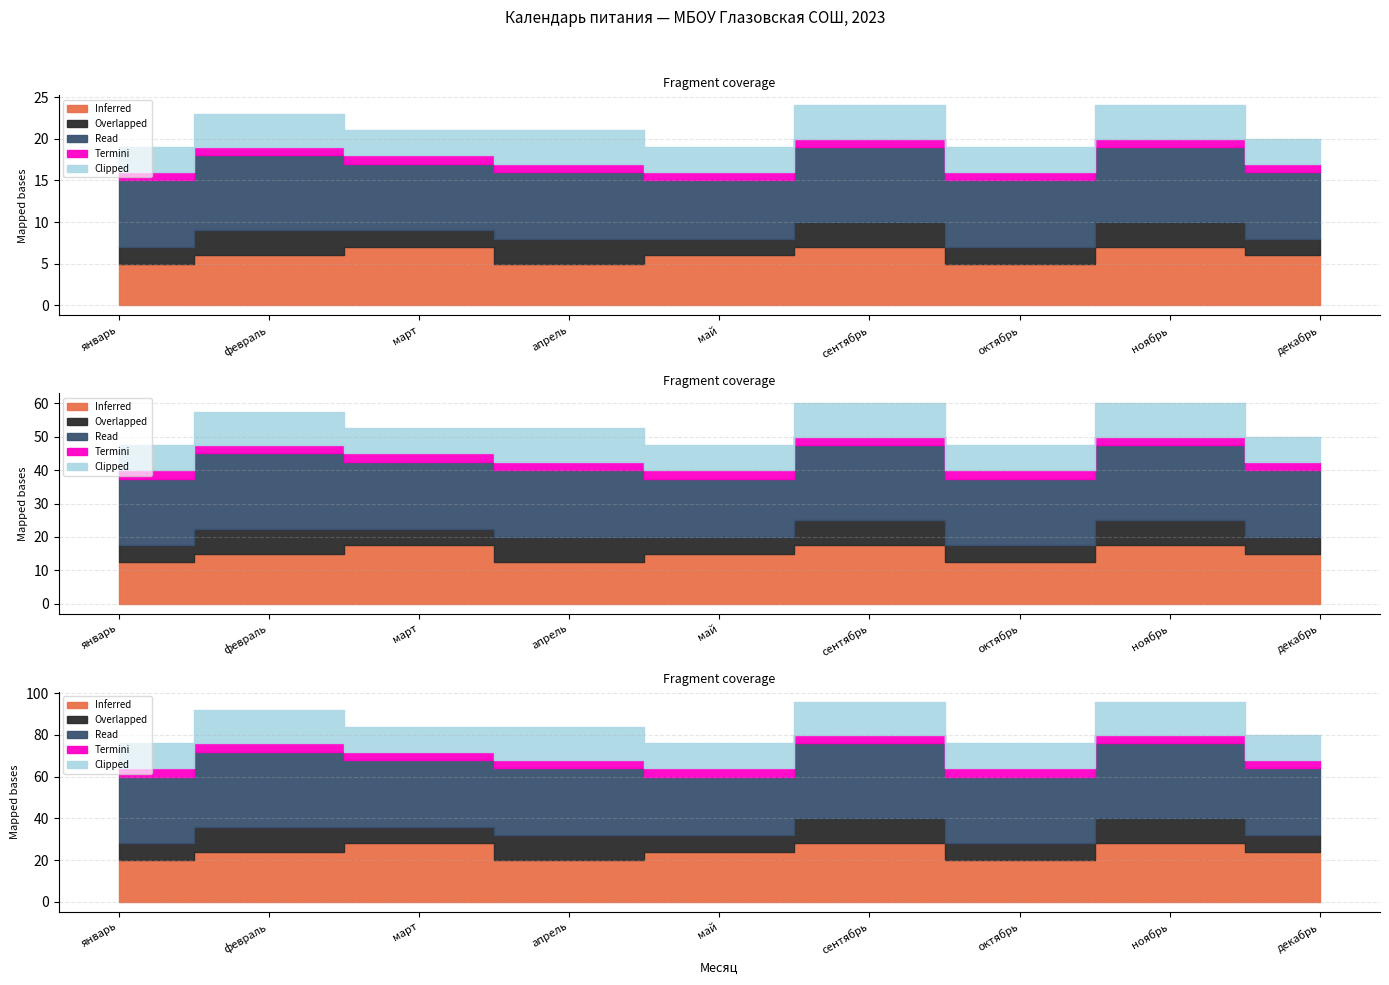

How many series are shown in this chart?

5